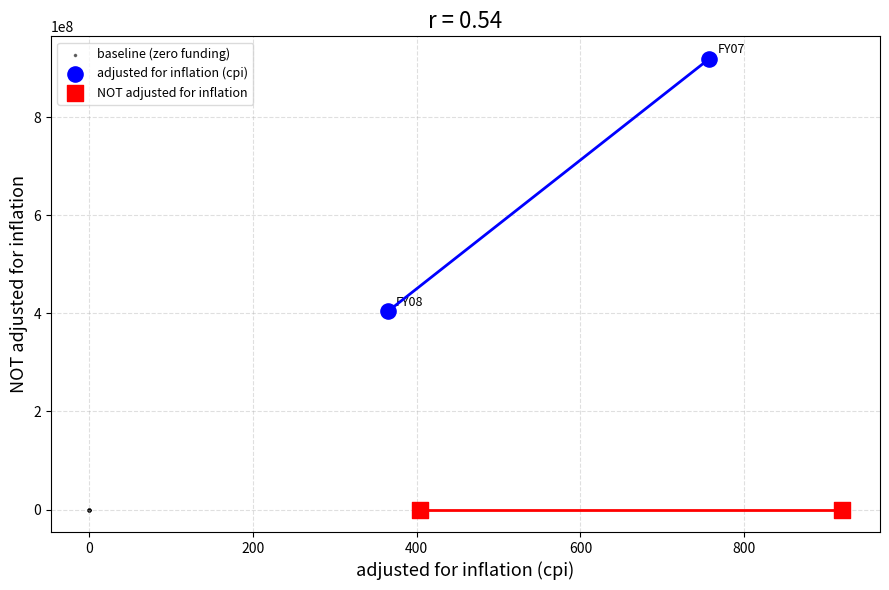

What are all the series names shown in the legend?

baseline (zero funding), adjusted for inflation (cpi), NOT adjusted for inflation